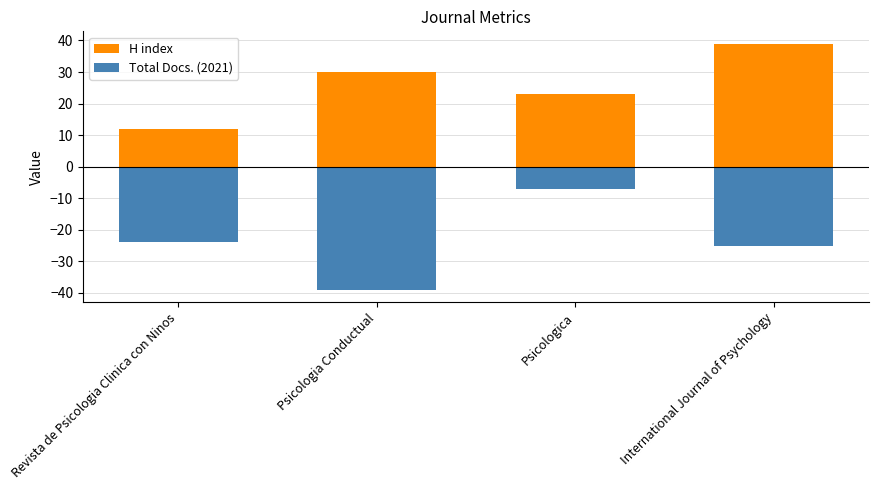

What is the label of the 4th bar from the left?

International Journal of Psychology